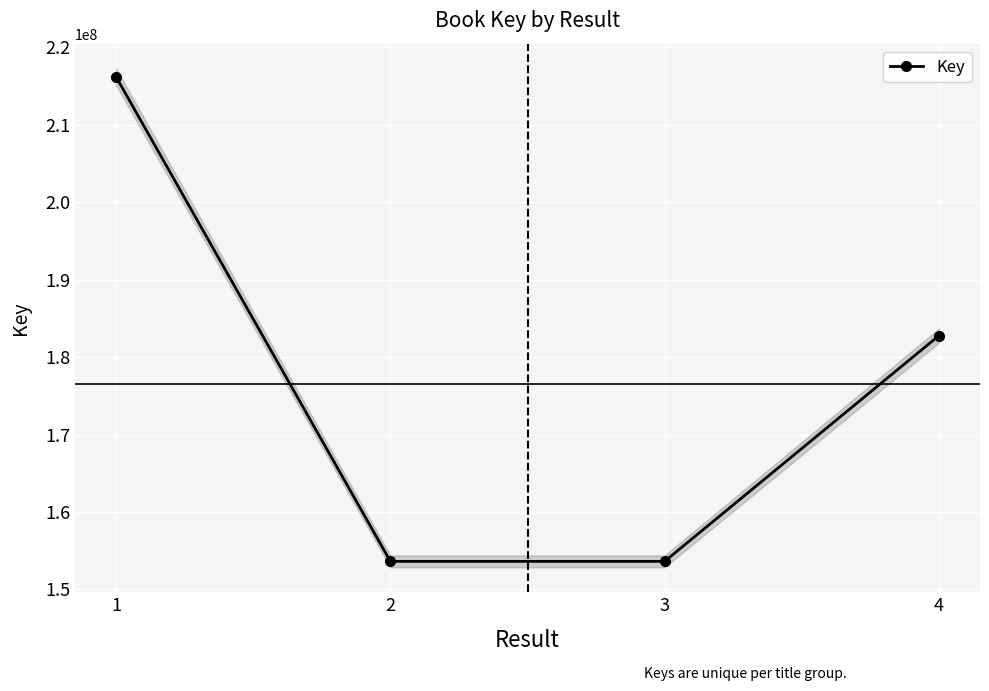

What is the greatest value displayed?

216160019